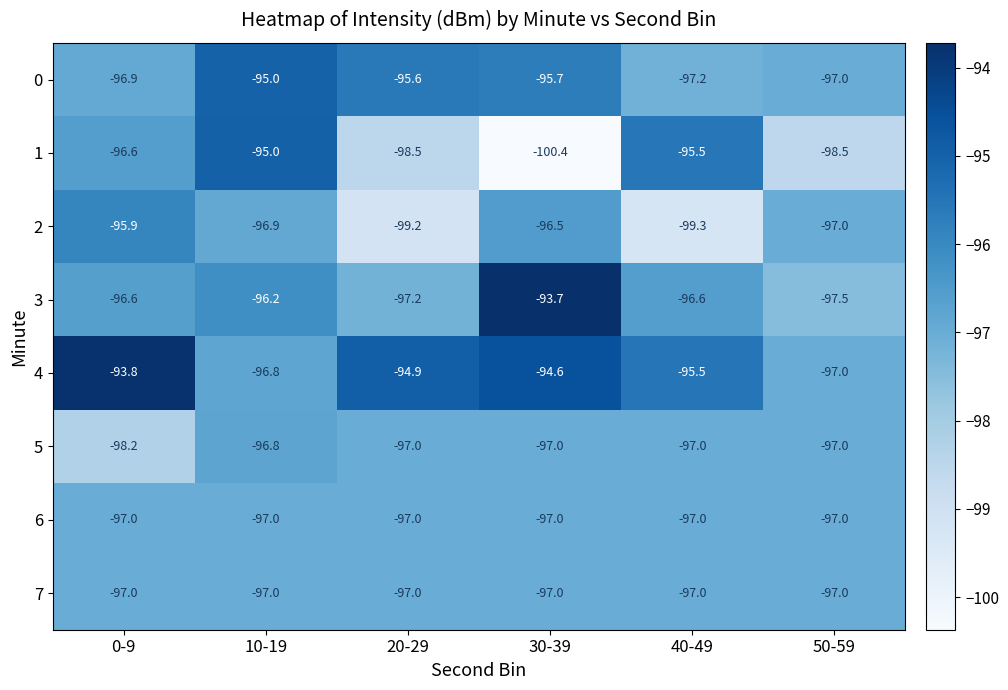

What is the average value of the 1 series?

-97.4